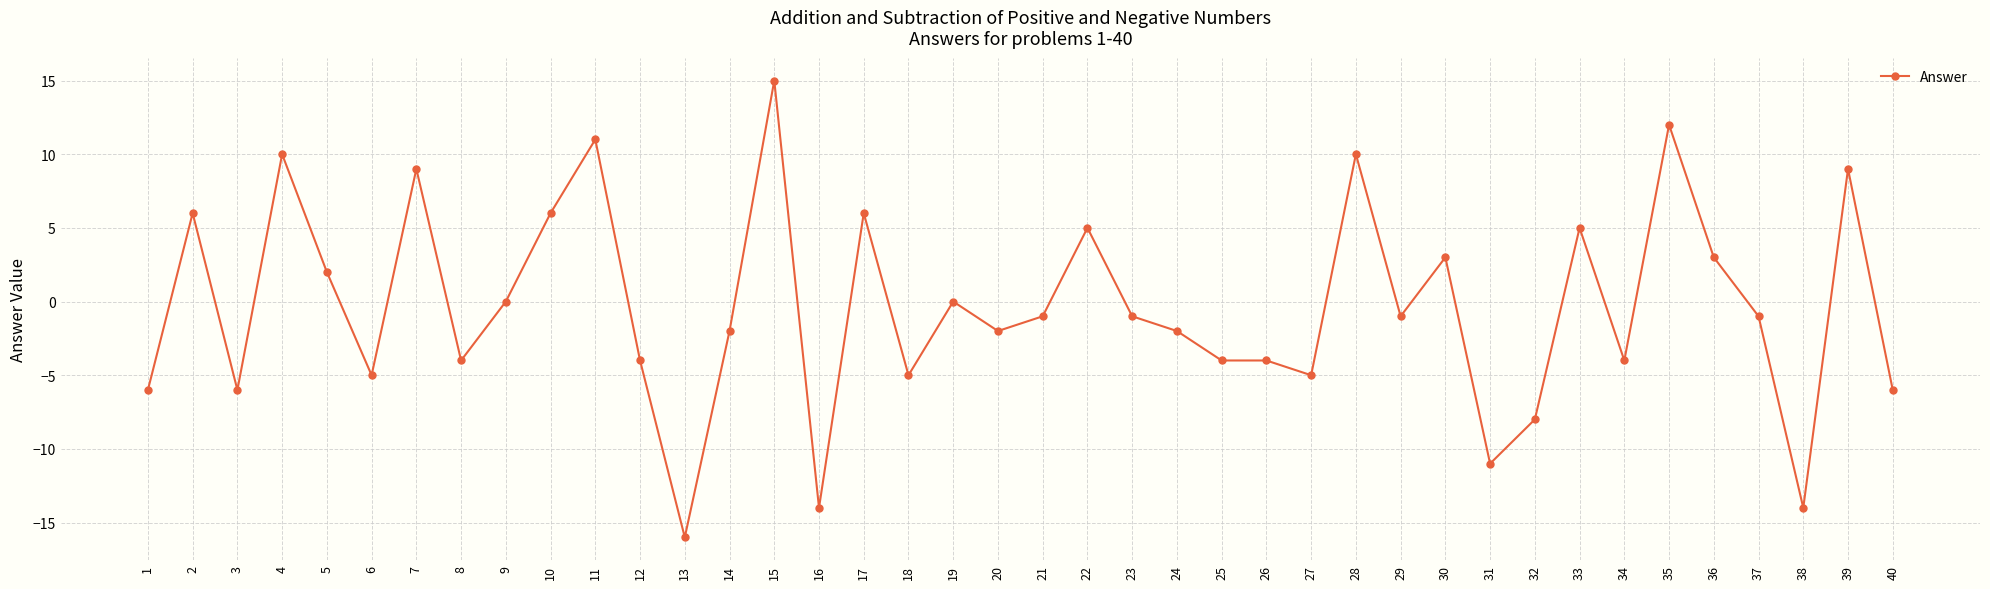

How many series are shown in this chart?

1